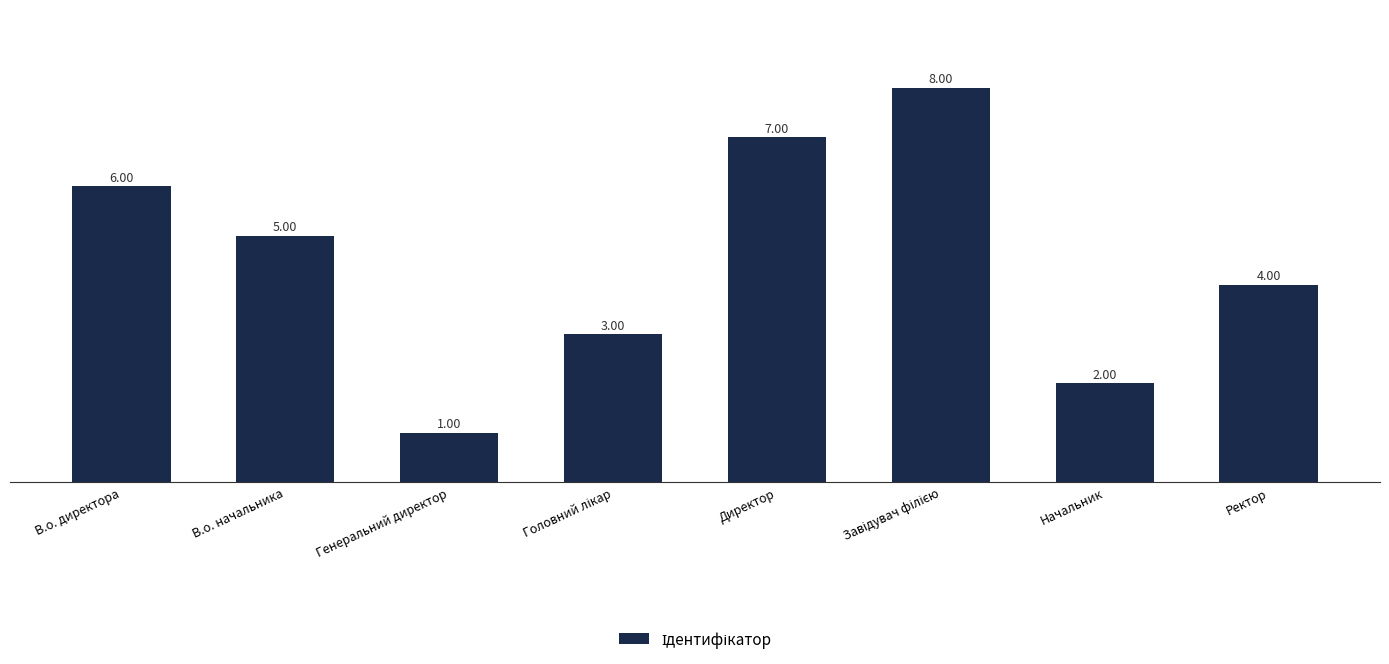

Which label corresponds to the smallest value in the chart?

Генеральний директор